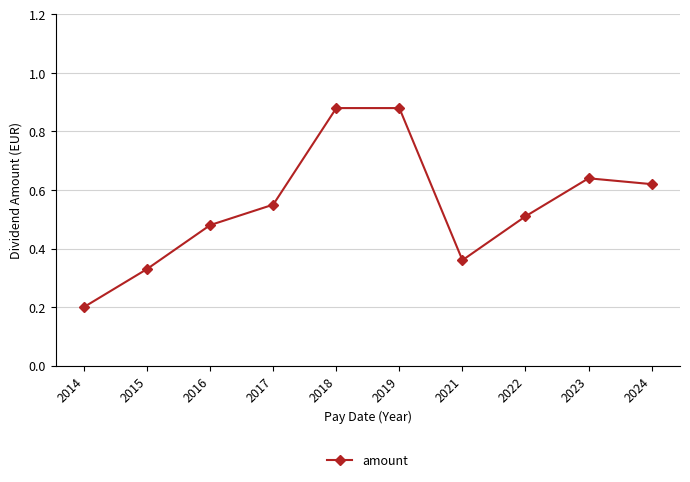

At which category does the chart reach its minimum across all series?

2014